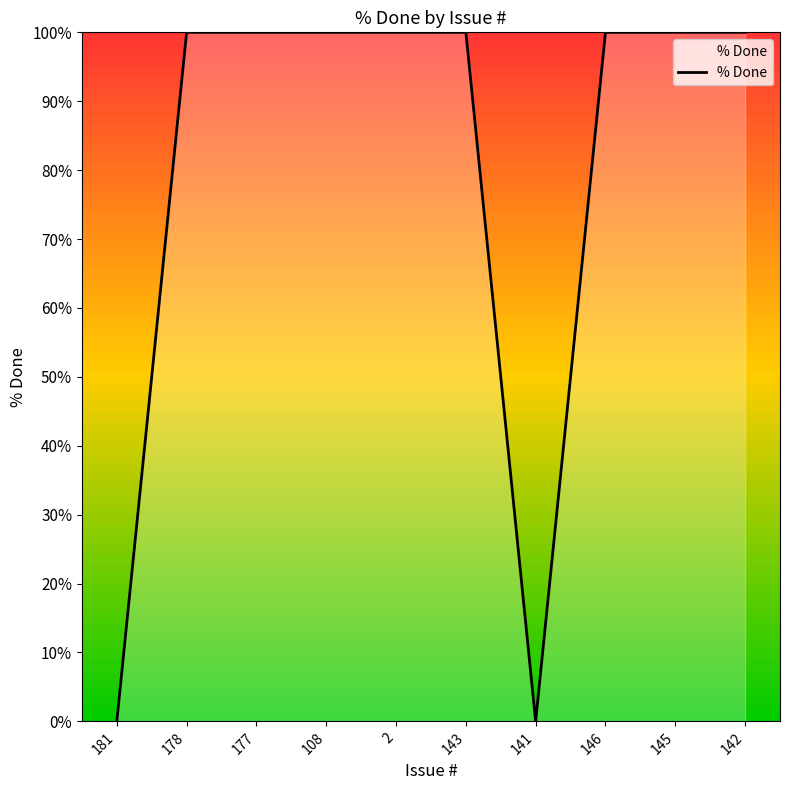

True or false: the data shows 172 at 178.

False